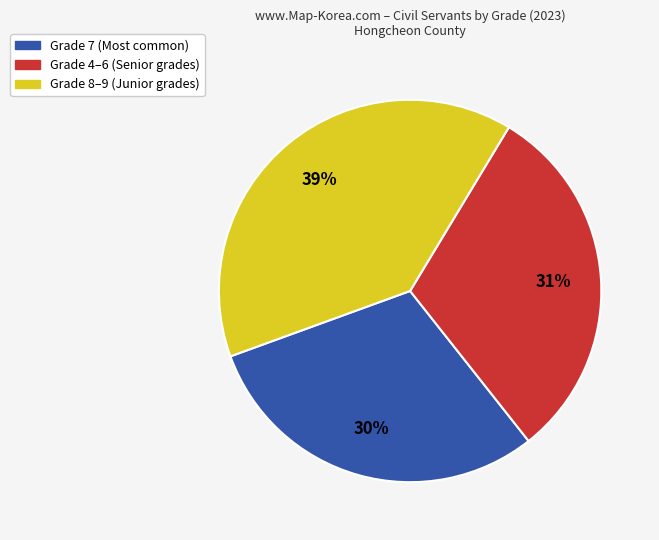

To the nearest percent, what is the average slice percentage?

33%